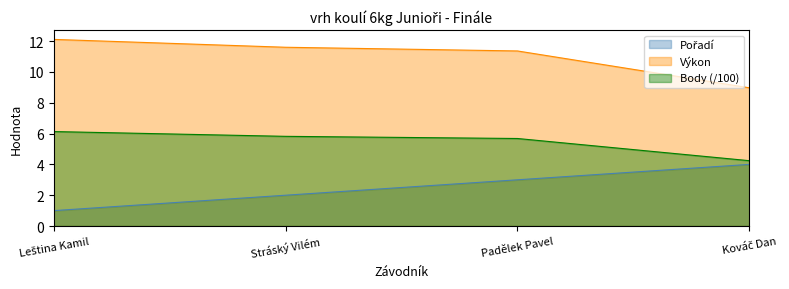

Which series has the largest range (max minus min)?

Výkon